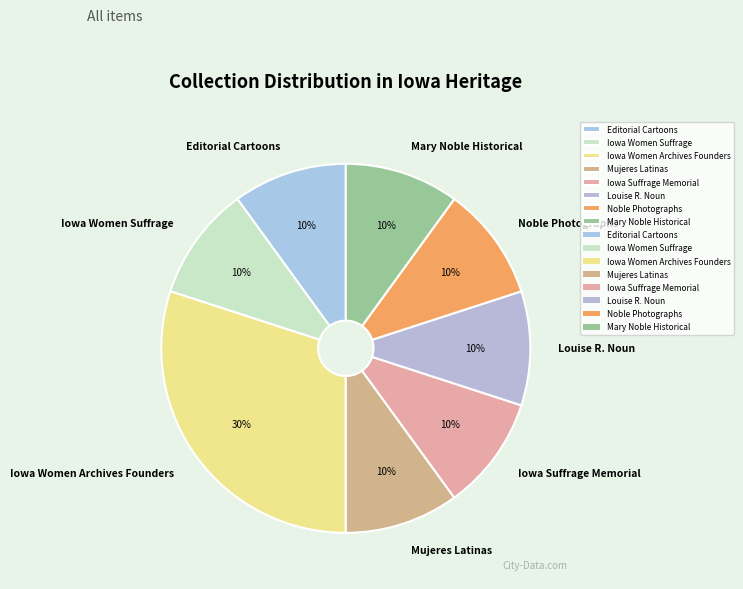

Between Iowa Women Archives Founders and Iowa Suffrage Memorial, which is larger?

Iowa Women Archives Founders